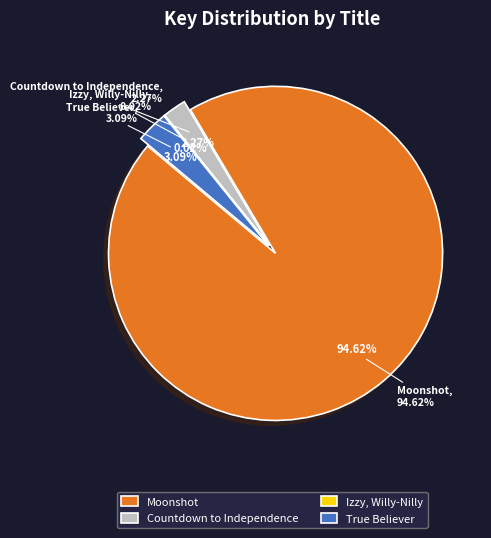

To the nearest percent, what is the difference between the largest and smallest slice percentages?

95%